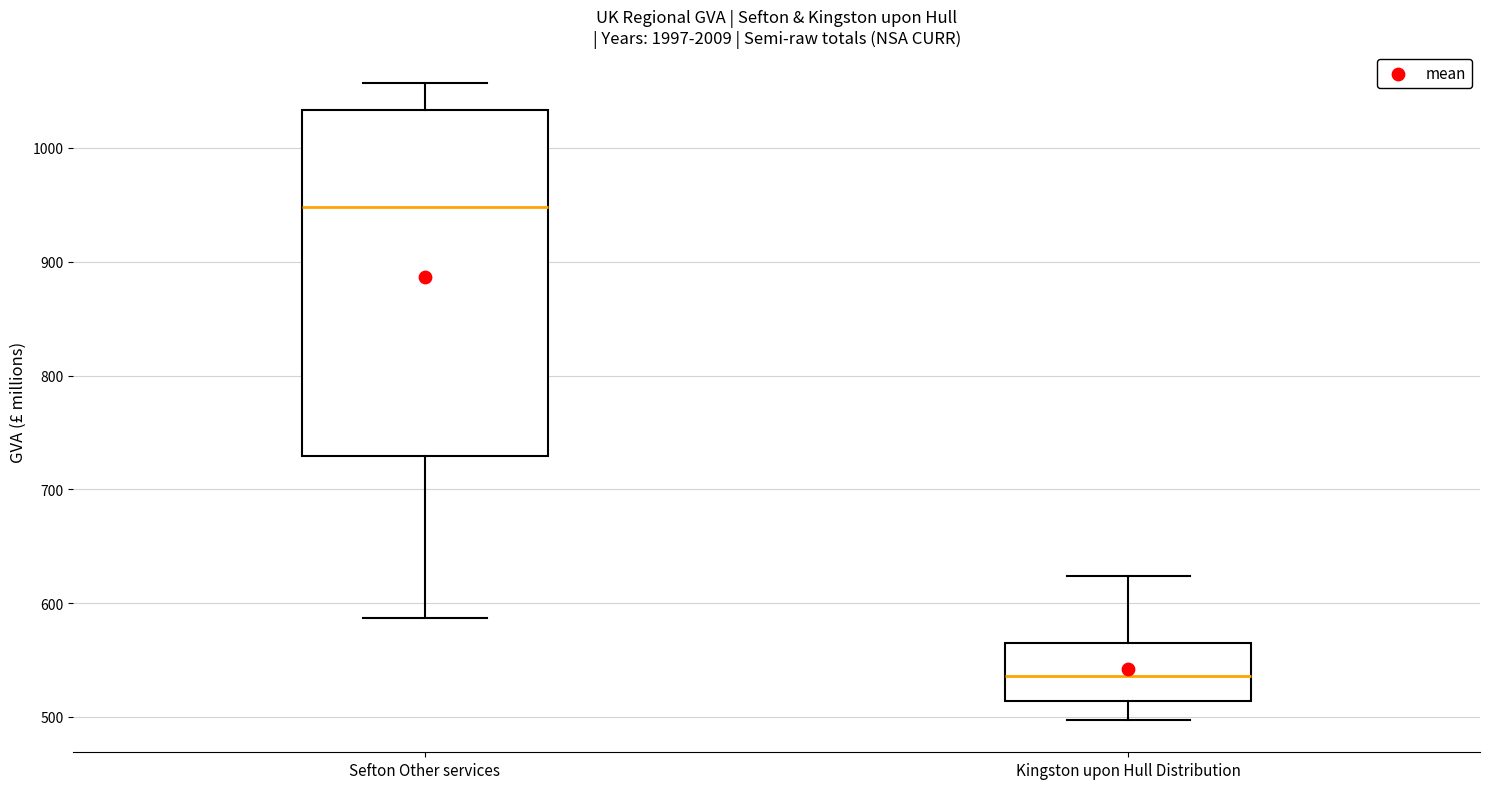

Which box's median line is the lowest?

Kingston upon Hull Distribution